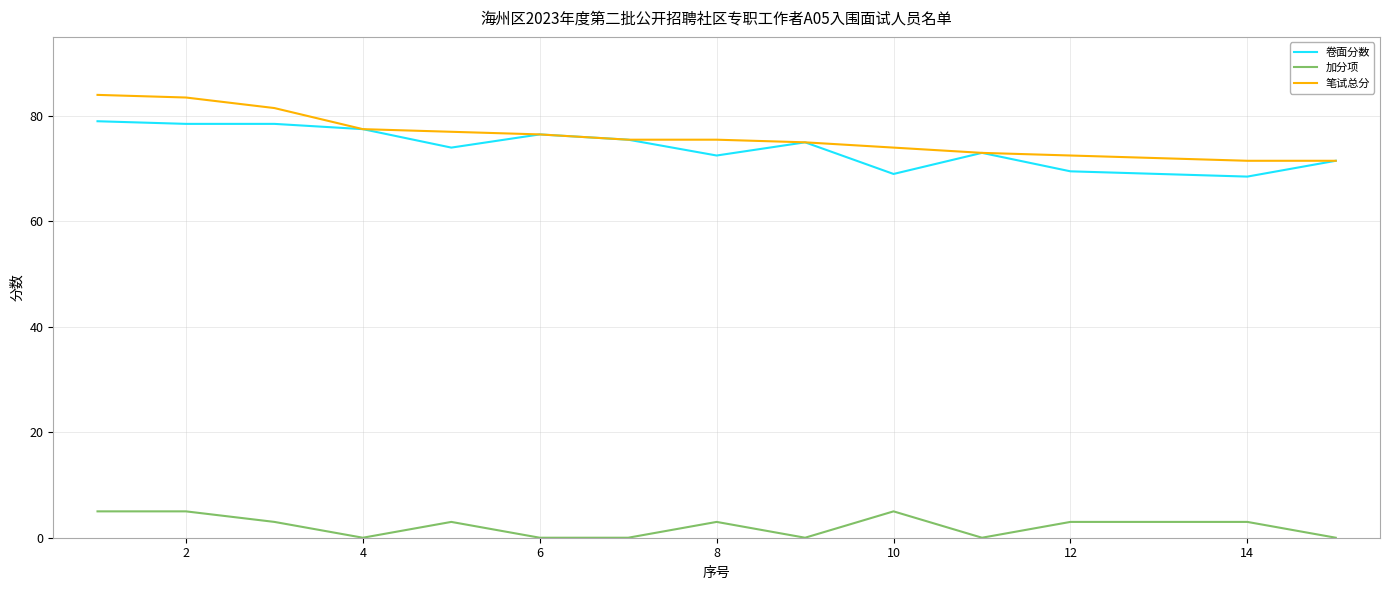

Which series has the largest total across all categories?

笔试总分